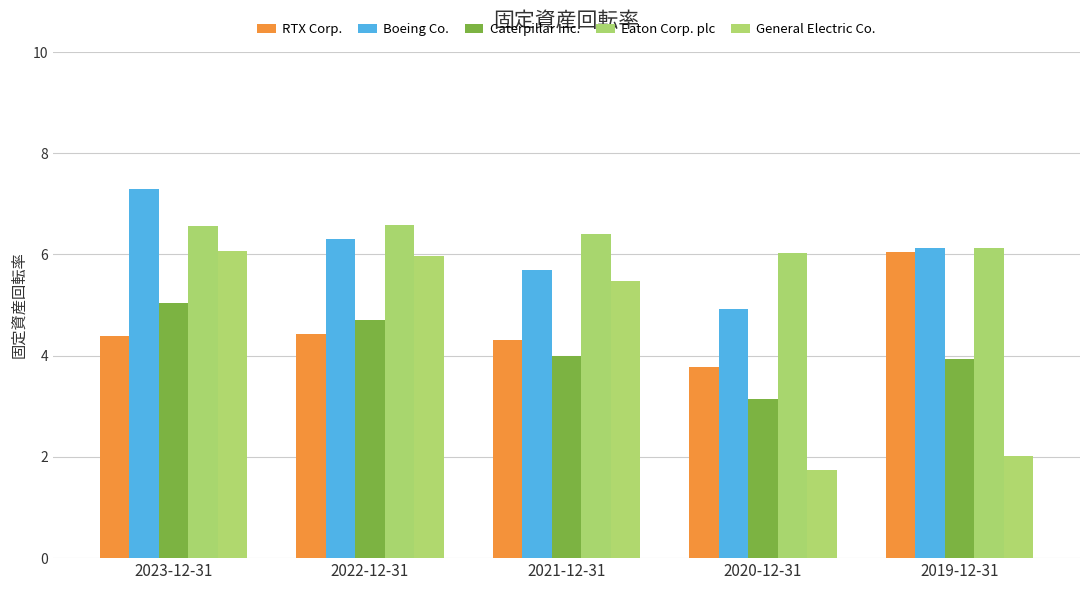

What is the difference between the maximum and minimum values in the Boeing Co. series?

2.4